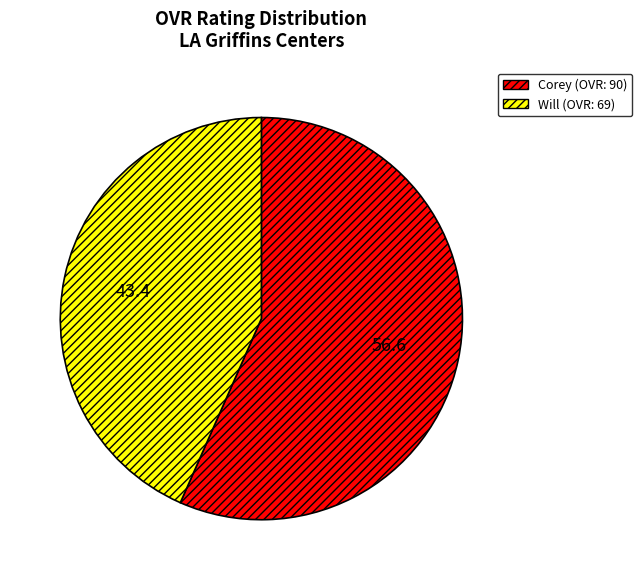

Which category has the smallest portion of the pie?

Will